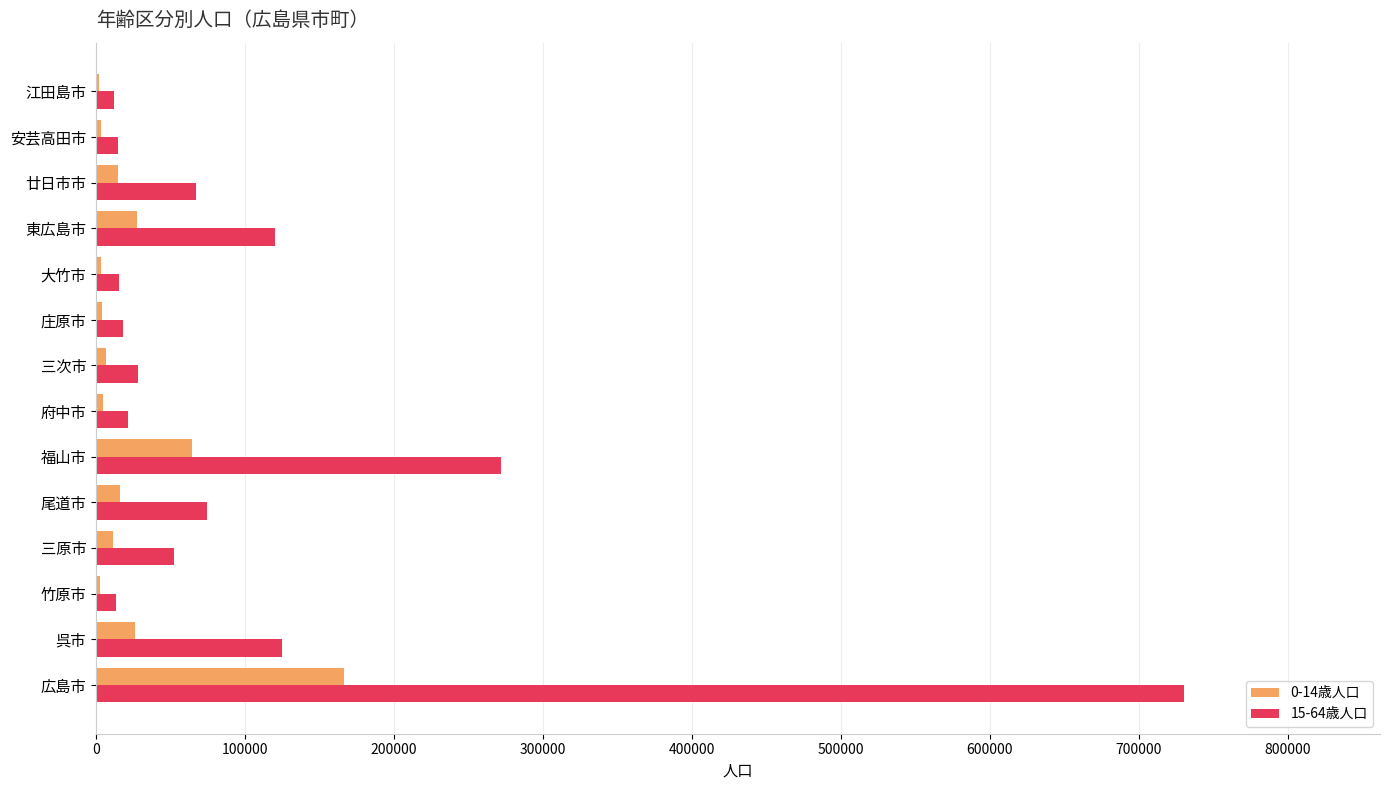

Is it true that 0-14歳人口 equals 64496 at 福山市?

True